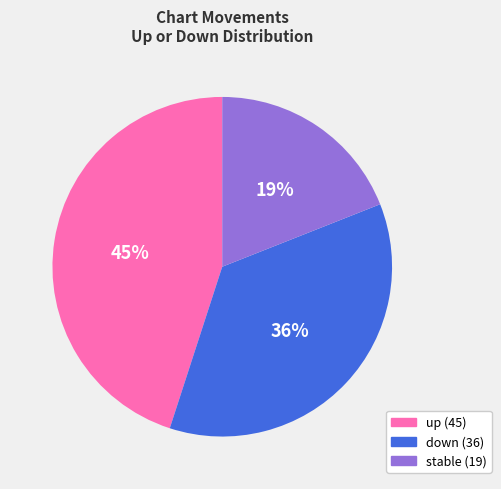

To the nearest percent, what is the average slice percentage?

33%